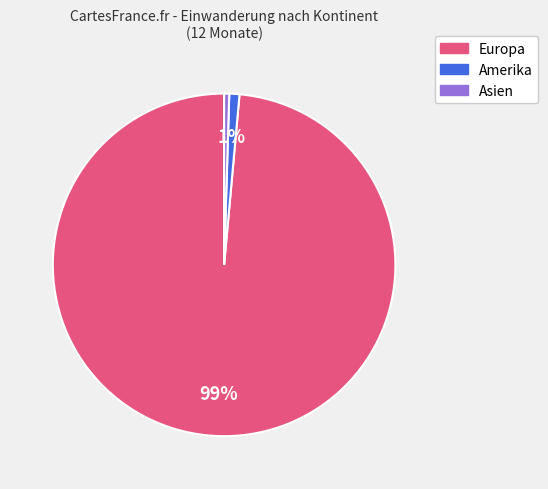

Which slice is the largest?

Europa